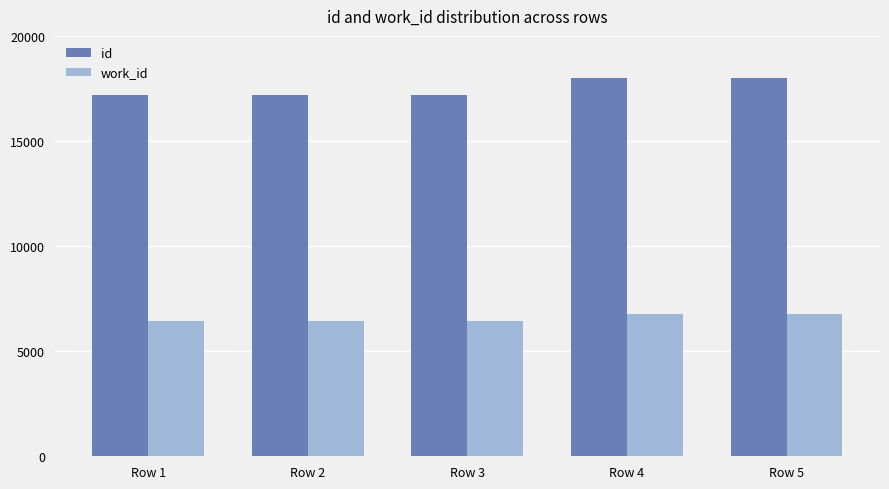

What is the difference between the second highest and minimum values in the id series?

821